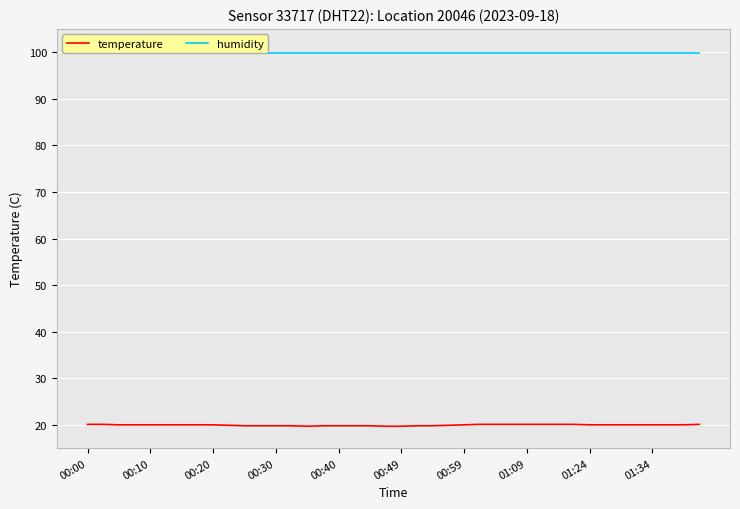

What is the maximum value for temperature?

20.1